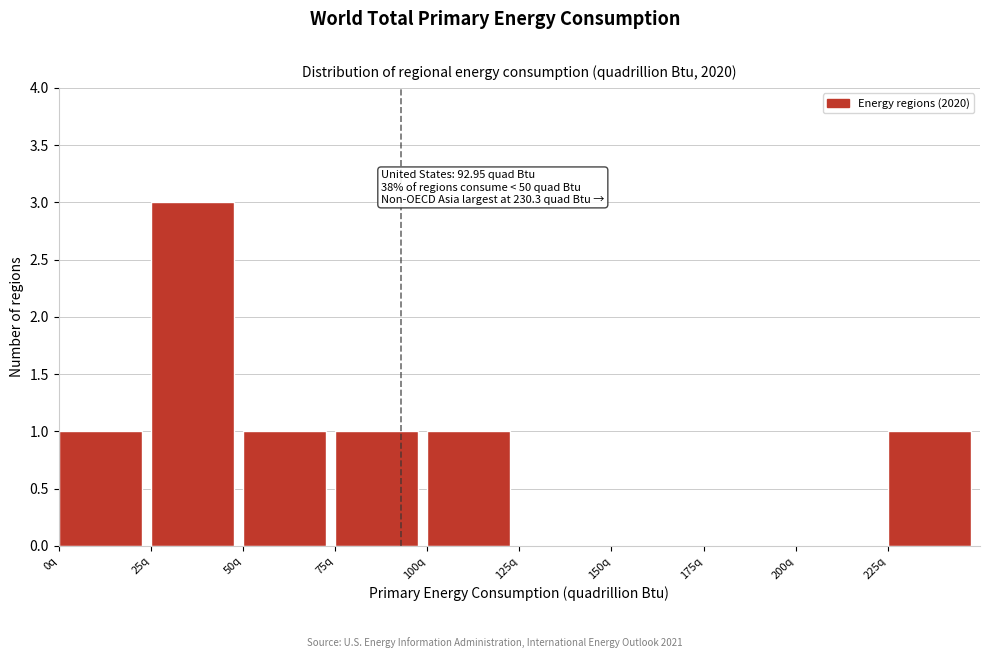

Over which range of the x-axis is the bar tallest?

25 to 50